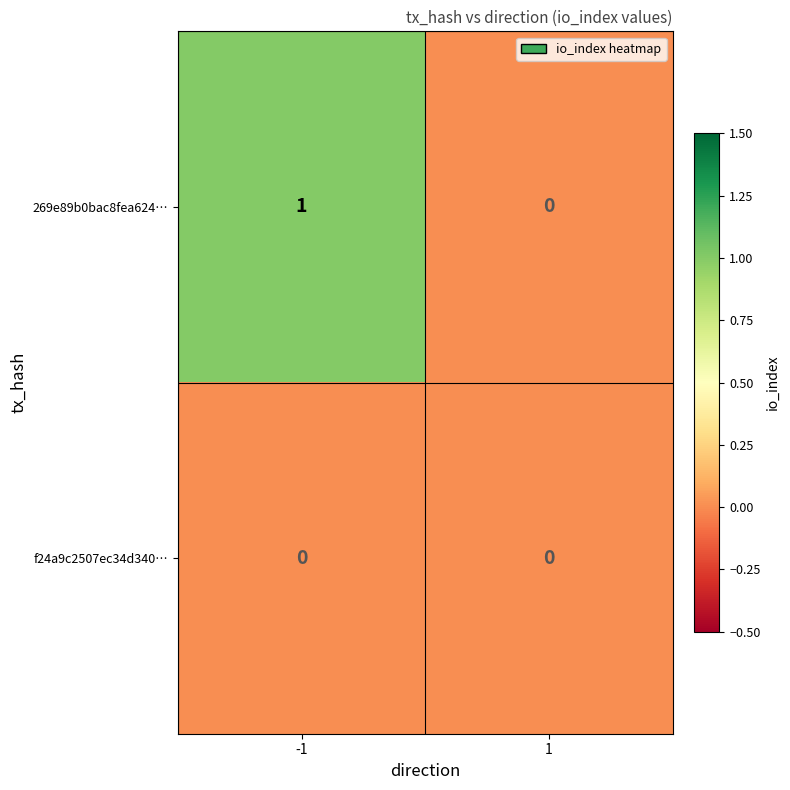

What is the difference between the highest and lowest values at -1?

1